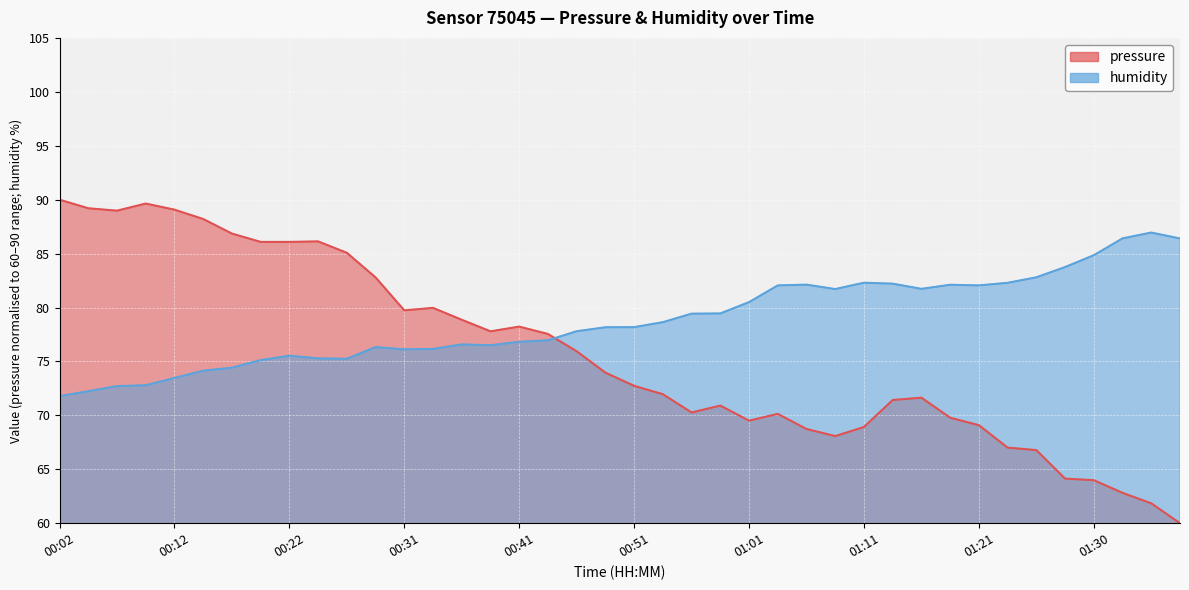

At which category is the sum across all series the highest?

00:12